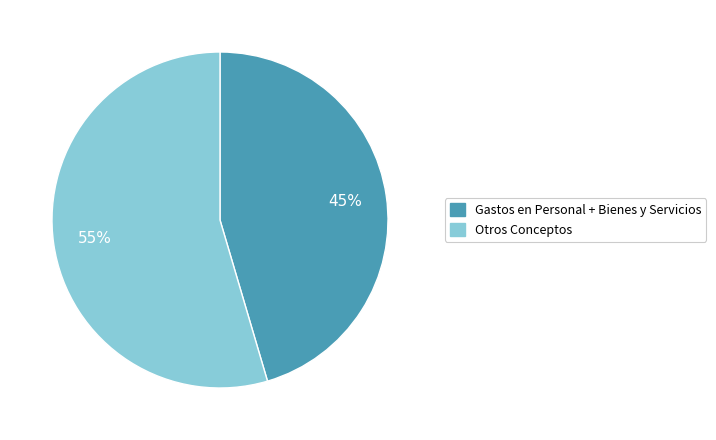

Is there any slice that represents more than half of the pie?

Yes